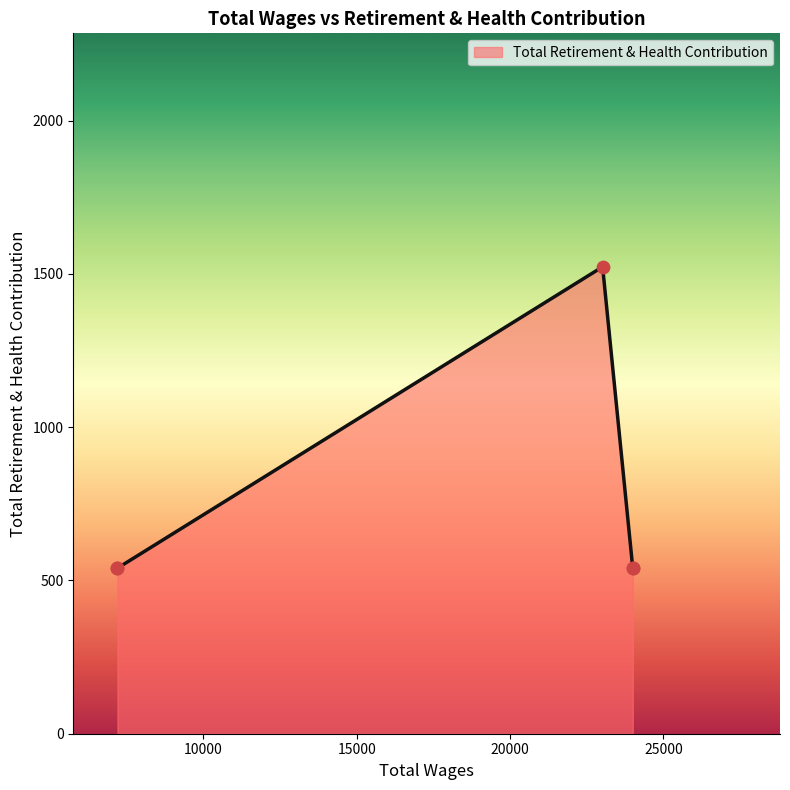

What is the ratio of the value at 24000.0 to the value at 7200.0?

1.0